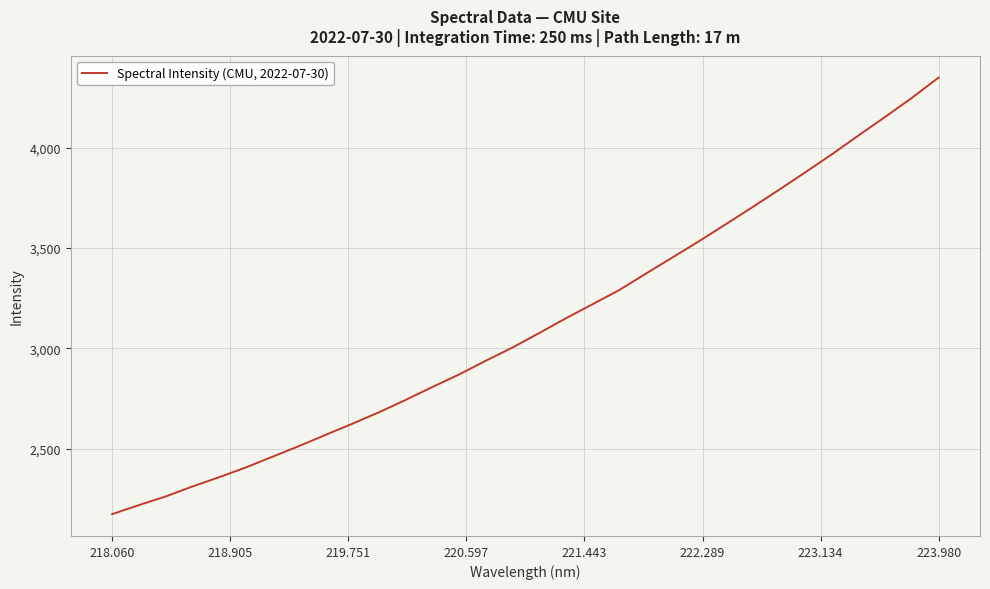

What is the minimum value shown in the chart?

2172.7